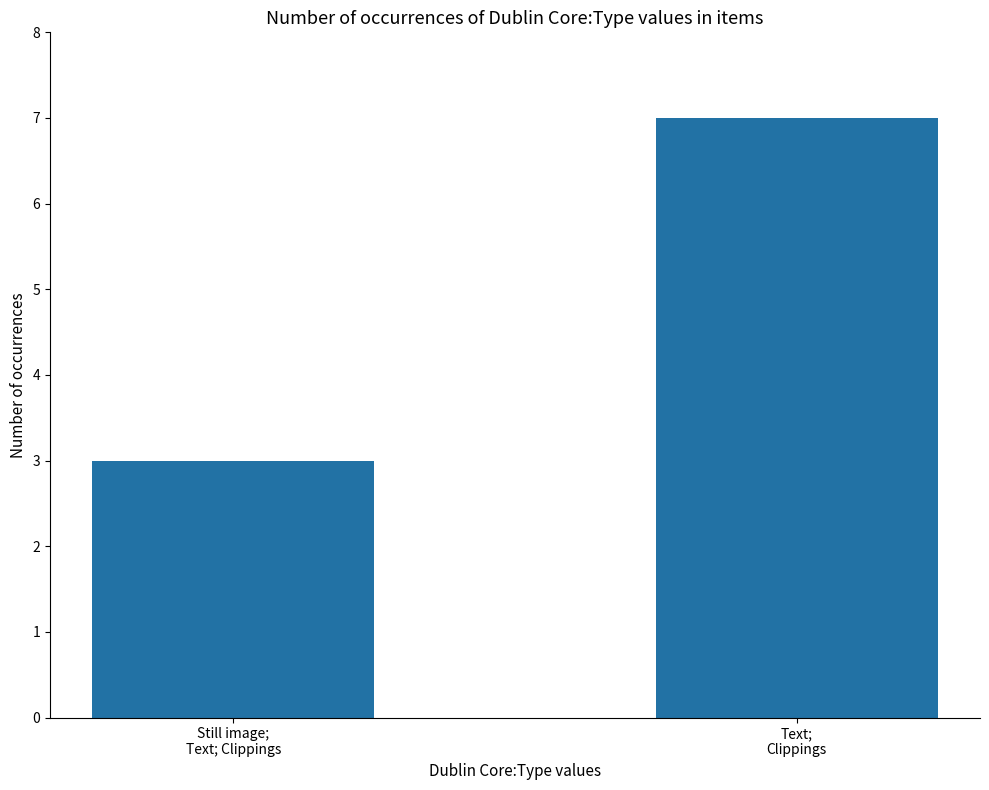

Reading left to right, what are all the values shown in this chart?

3	7